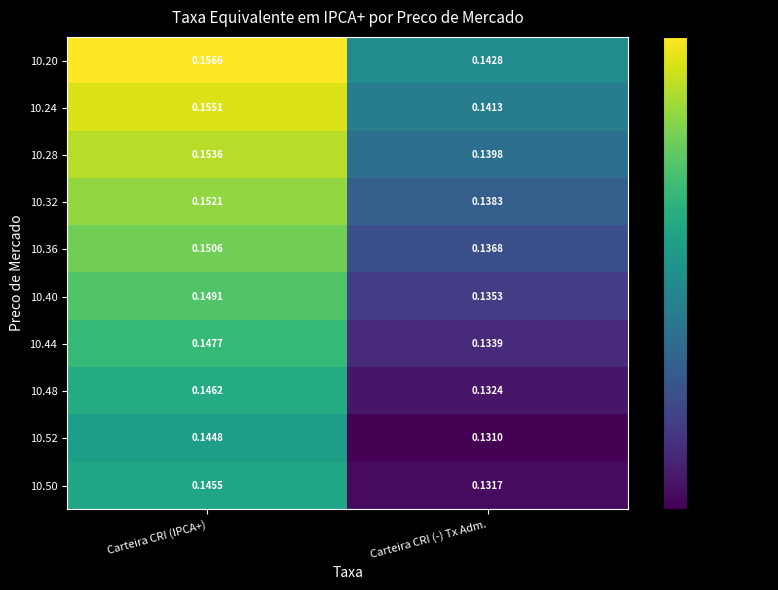

Which category has the lowest value across all series?

Carteira CRI (-) Tx Adm.